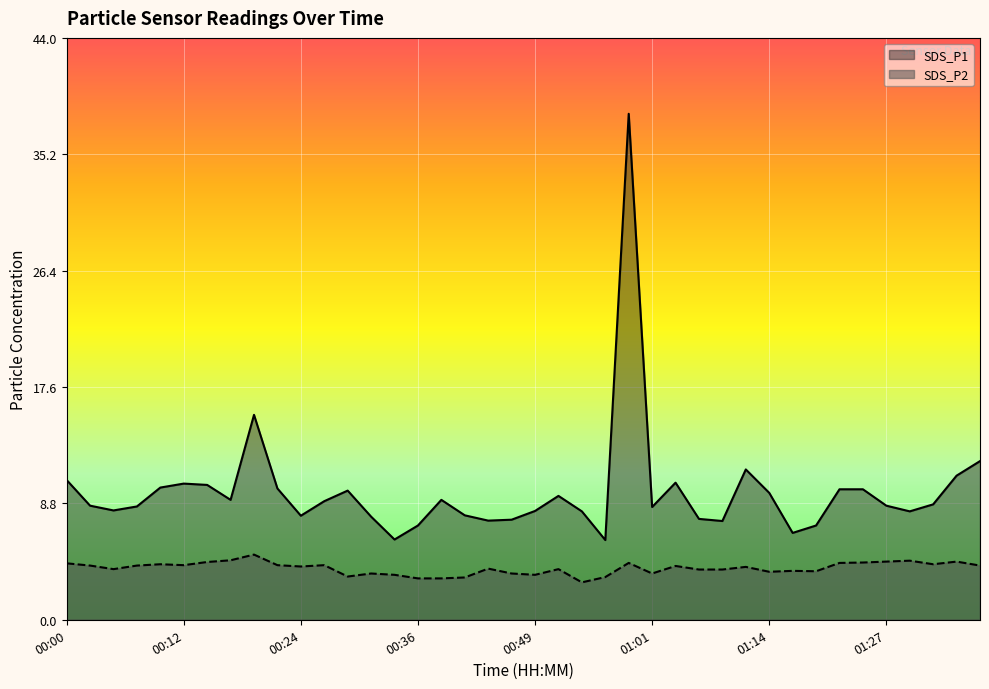

True or false: SDS_P1 has more than 1 points higher than both neighbors.

True